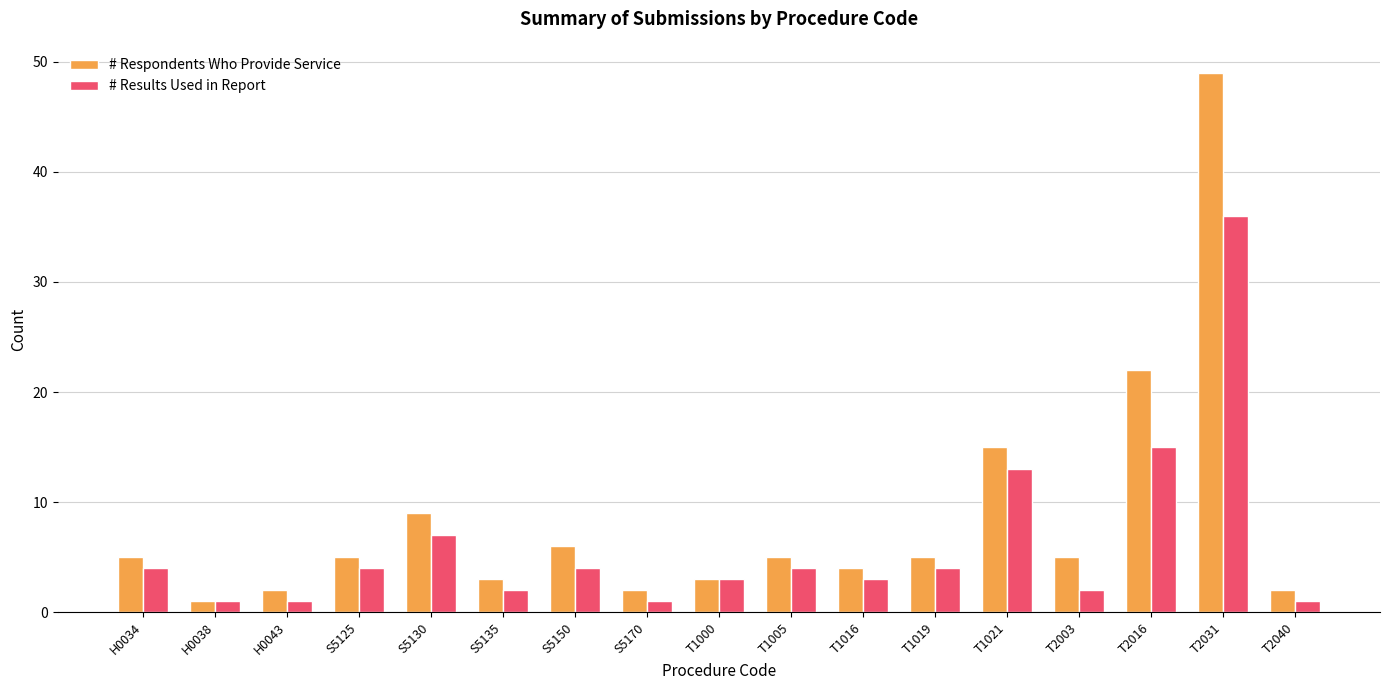

Reading right to left, list all the values displayed in this chart.

# Respondents Who Provide Service: T2040=2	T2031=49	T2016=22	T2003=5	T1021=15	T1019=5	T1016=4	T1005=5	T1000=3	S5170=2	S5150=6	S5135=3	S5130=9	S5125=5	H0043=2	H0038=1	H0034=5
# Results Used in Report: T2040=1	T2031=36	T2016=15	T2003=2	T1021=13	T1019=4	T1016=3	T1005=4	T1000=3	S5170=1	S5150=4	S5135=2	S5130=7	S5125=4	H0043=1	H0038=1	H0034=4